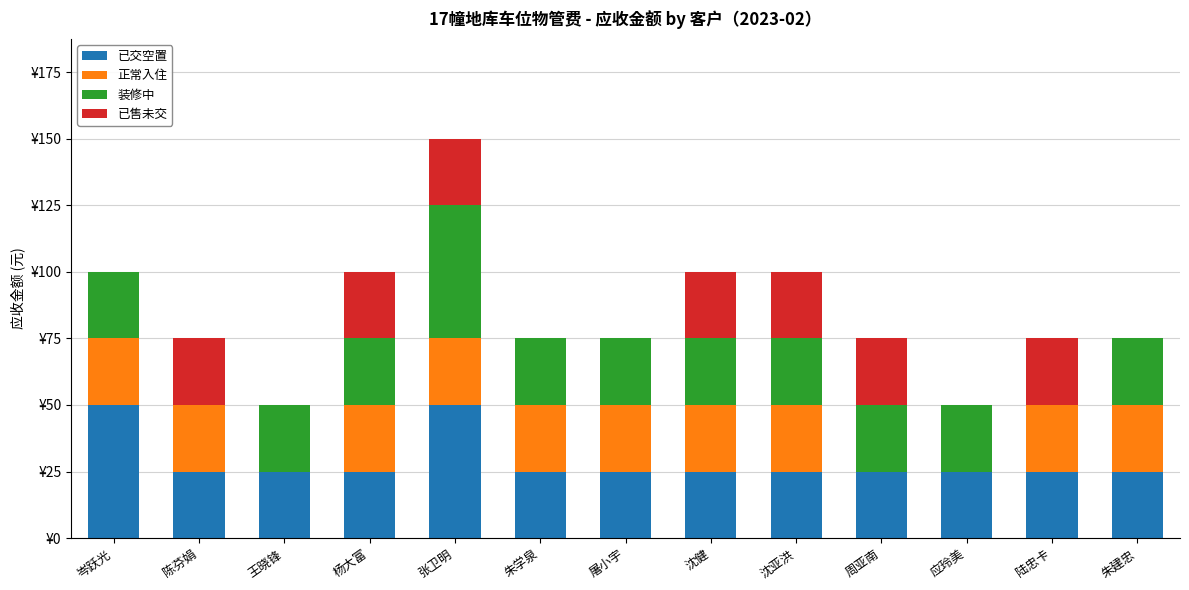

What position from the left is 应玲美?

11